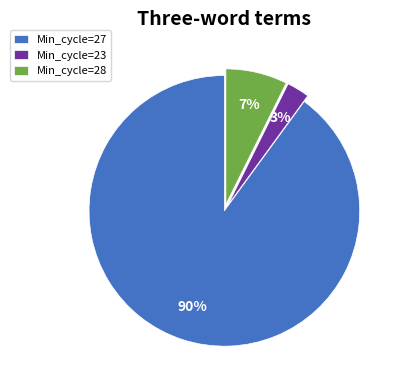

Which category accounts for the majority?

Min_cycle=27